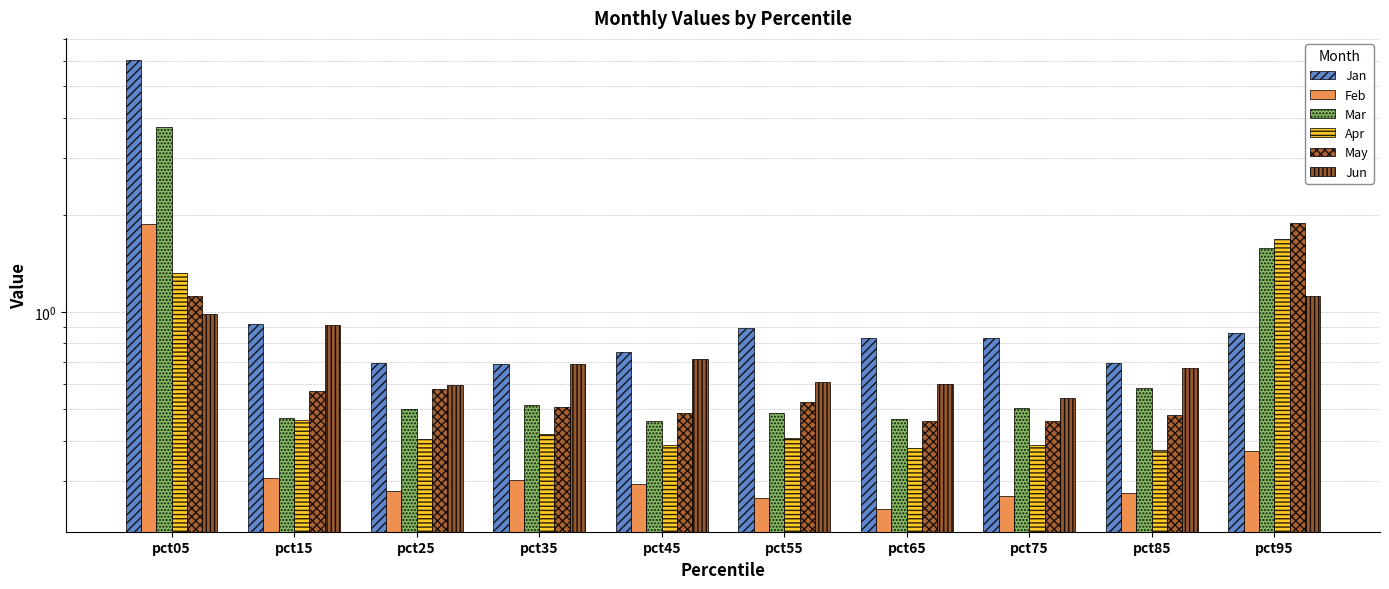

At which label does Jan reach its minimum?

pct35